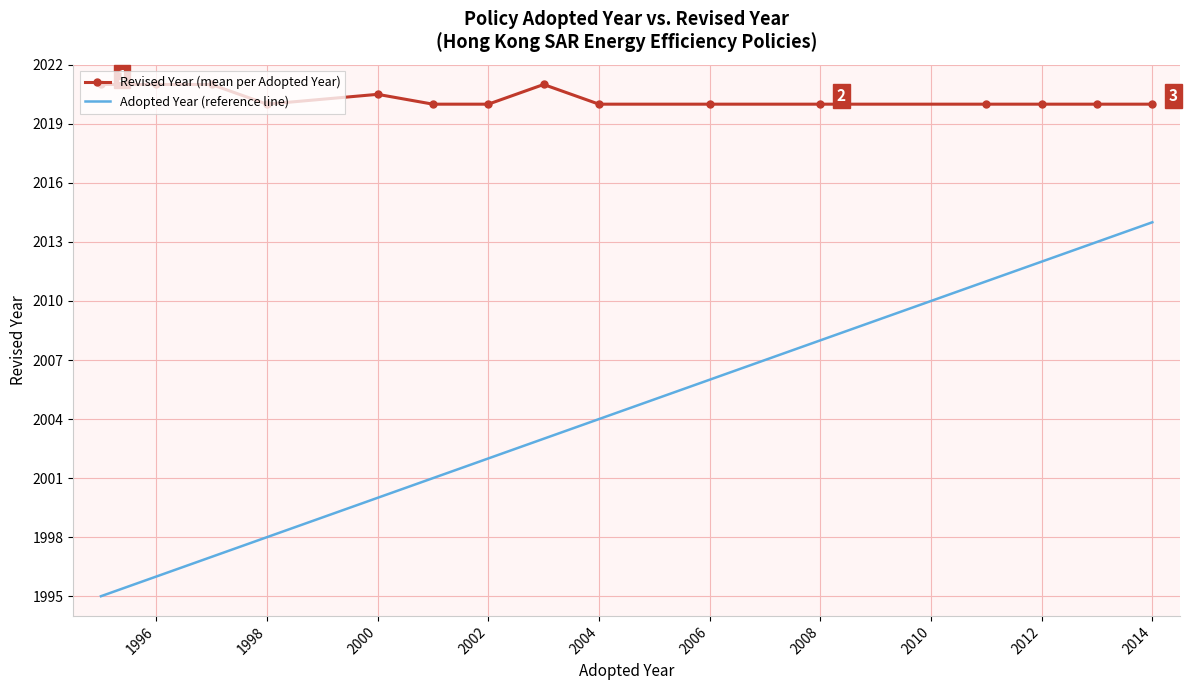

What is the difference between the maximum and minimum values in the Adopted Year (reference line) series?

19.0